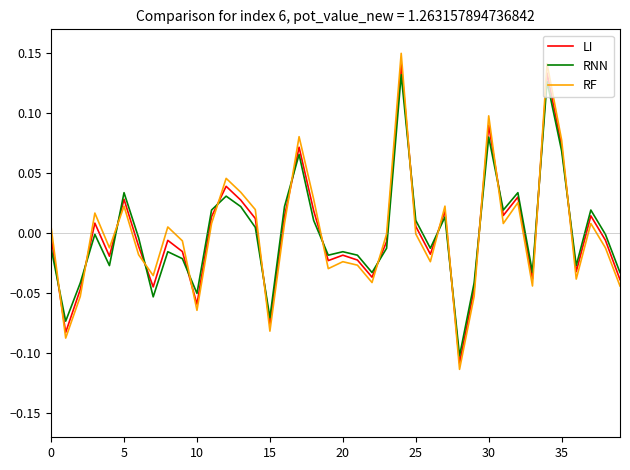

True or false: RNN and RF intersect in this chart.

True